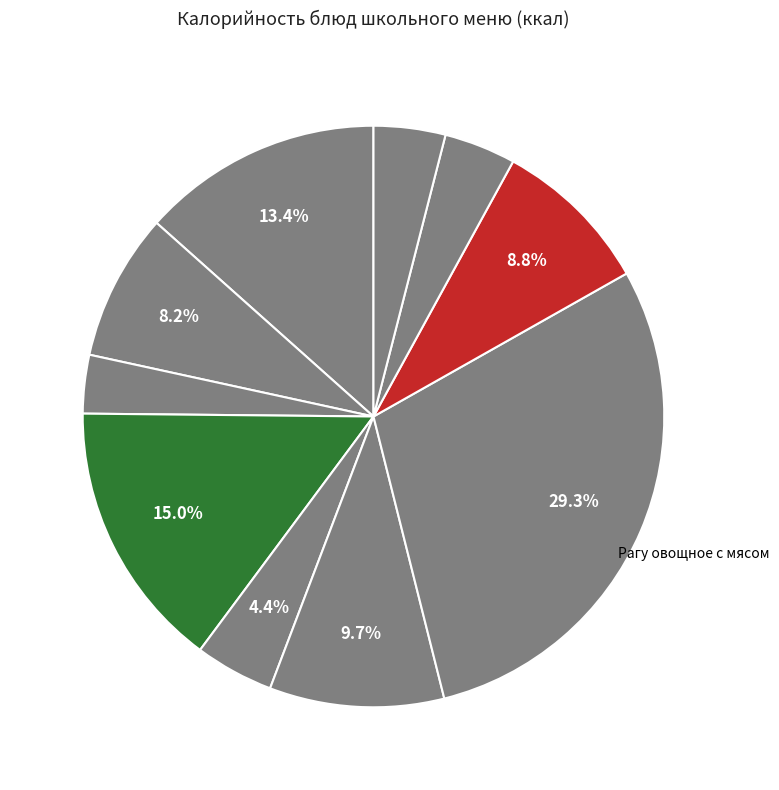

Which category has the smallest portion of the pie?

Фрукты свежие по сезону